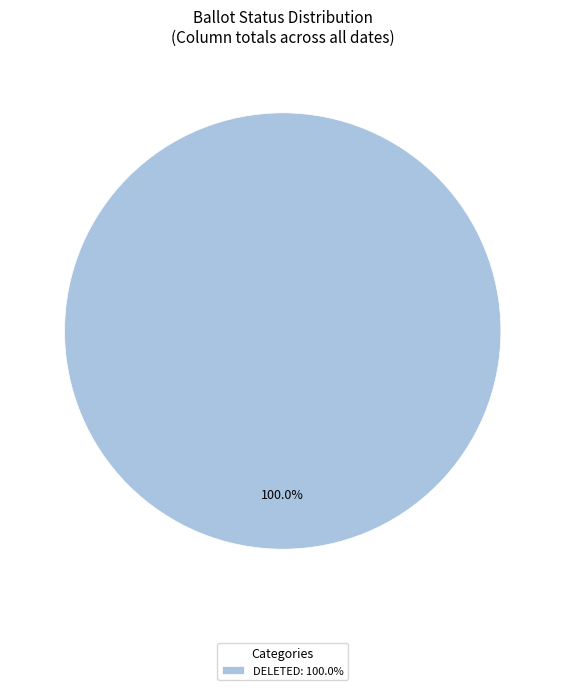

How many segments does this pie chart have?

1